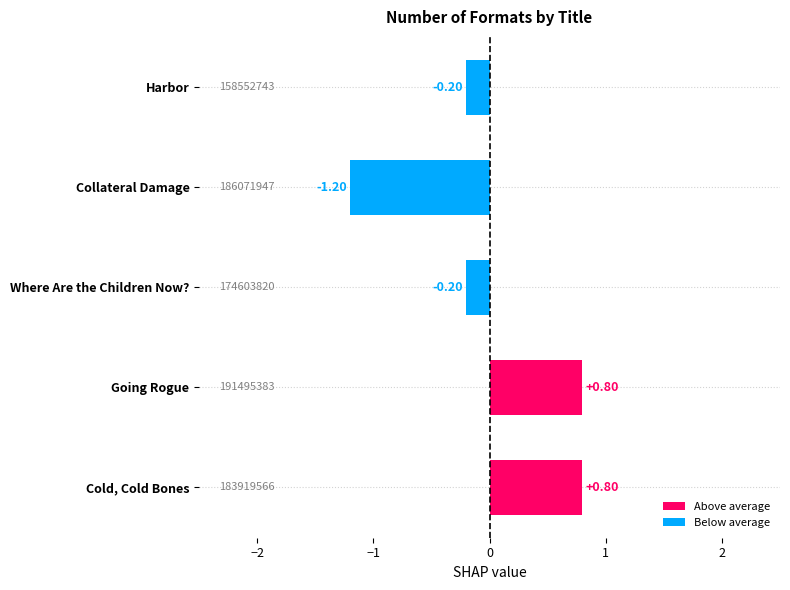

Are the bars horizontal?

Yes